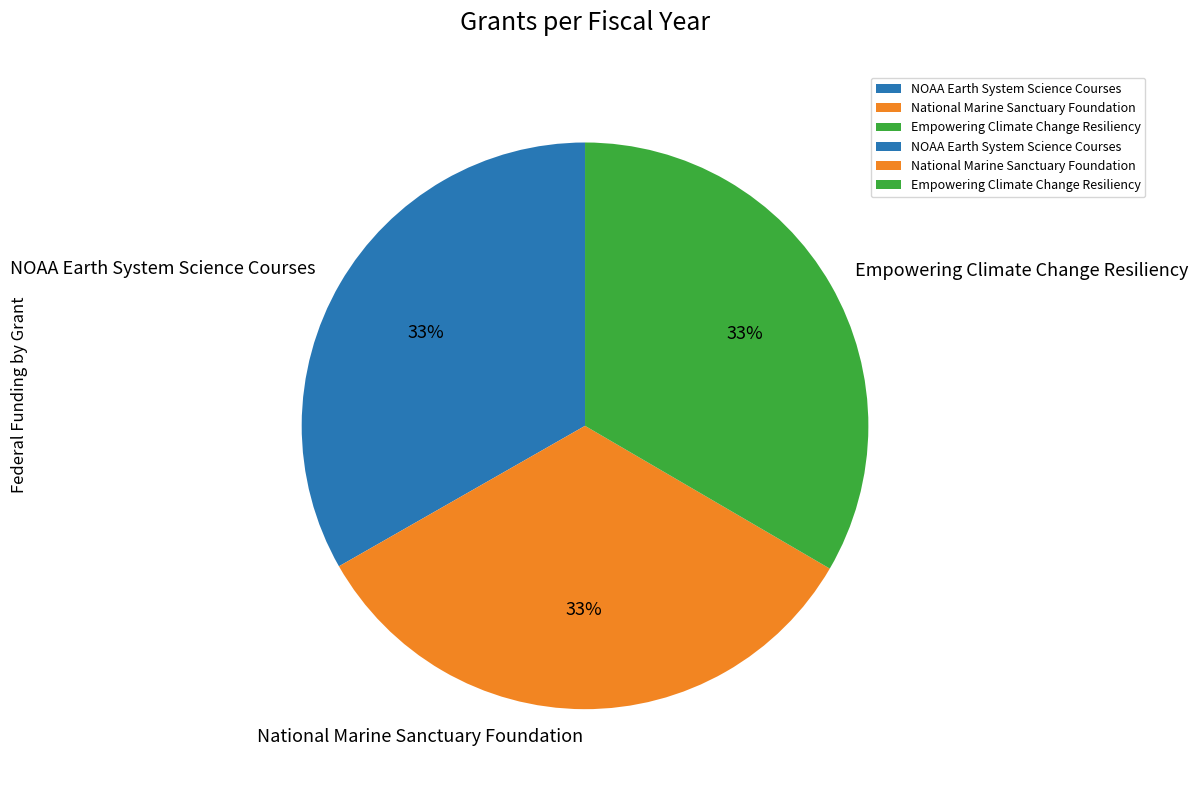

To the nearest percent, what portion does National Marine Sanctuary Foundation represent?

33%